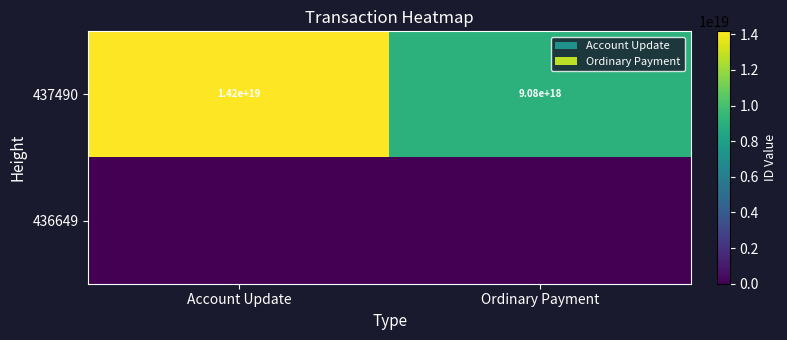

The 437490 series shows 23880960385151475712 at Account Update. True or false?

False